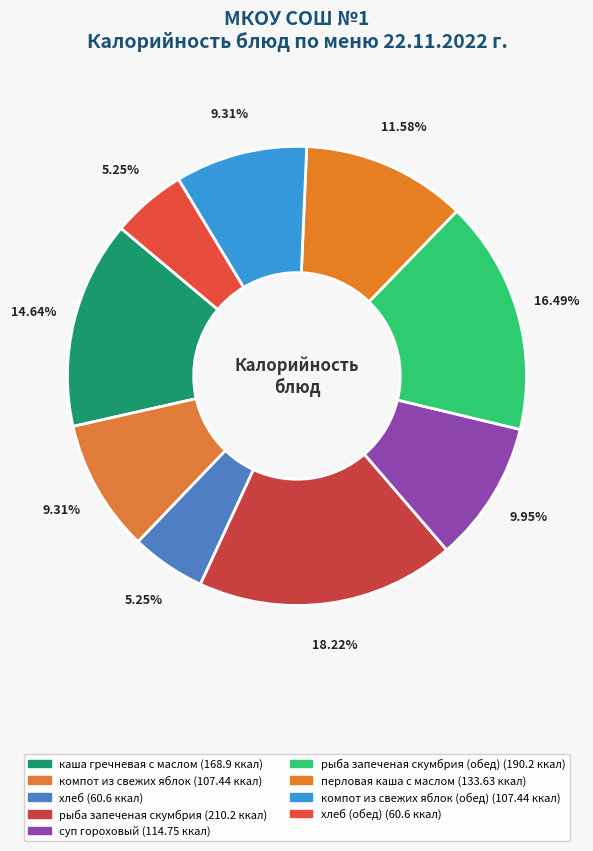

Count the number of slices in the pie.

9